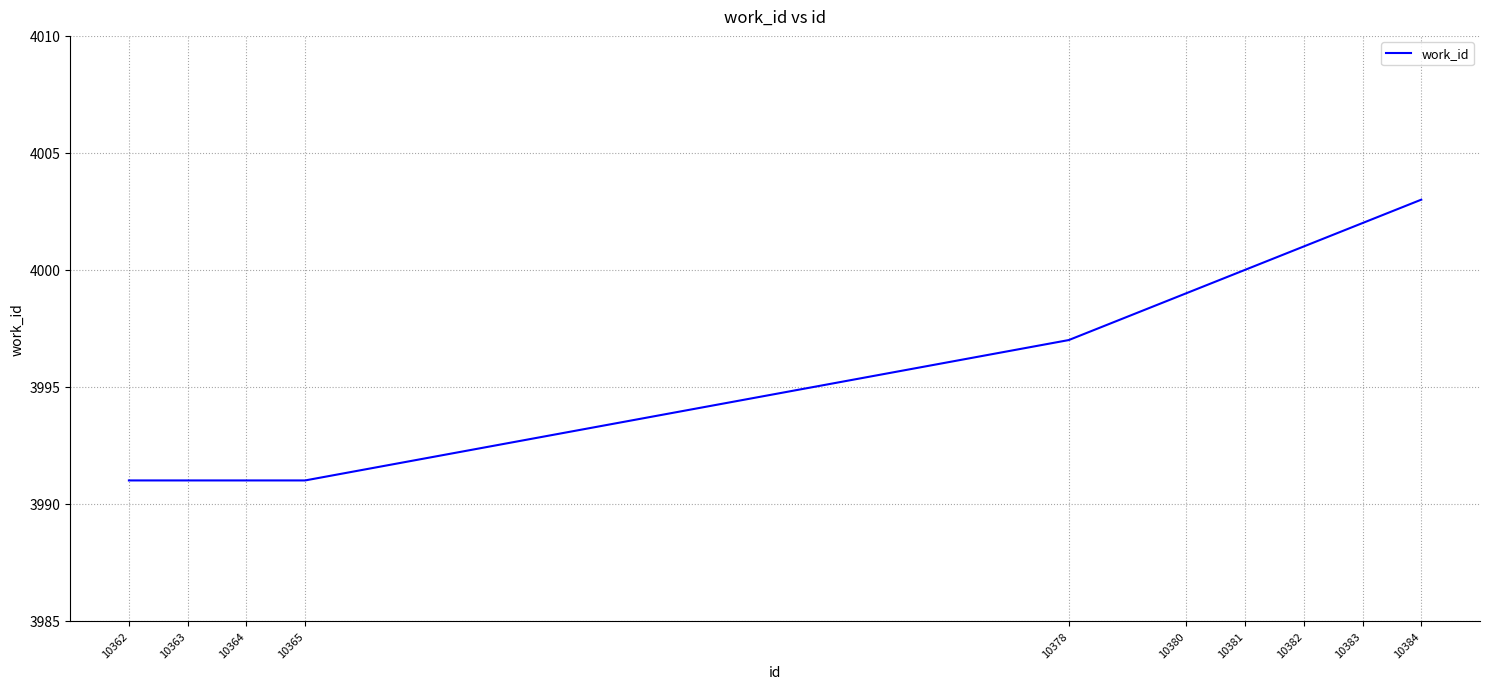

Reading left to right, list all the values displayed in this chart.

10362=3991	10363=3991	10364=3991	10365=3991	10378=3997	10380=3999	10381=4000	10382=4001	10383=4002	10384=4003